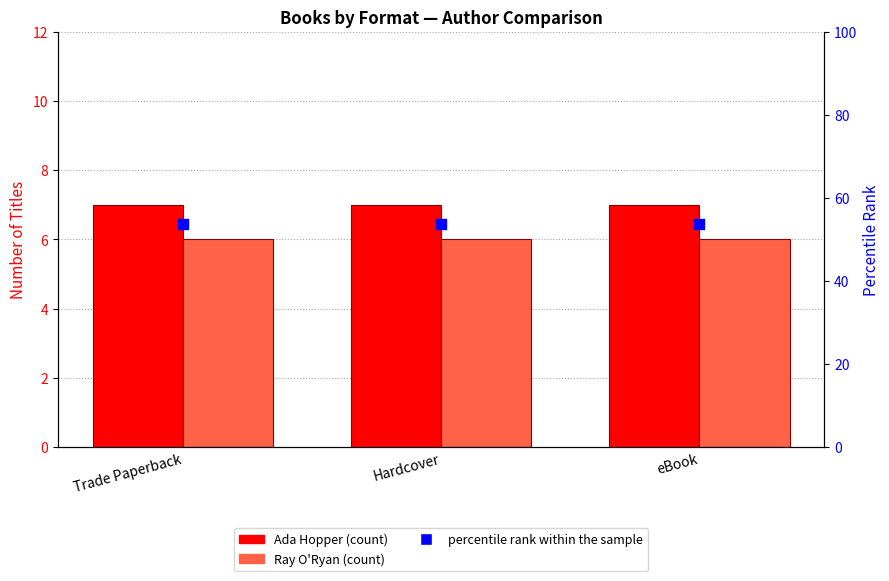

What are all the series names shown in the legend?

Ada Hopper, Ray O'Ryan, percentile rank within the sample